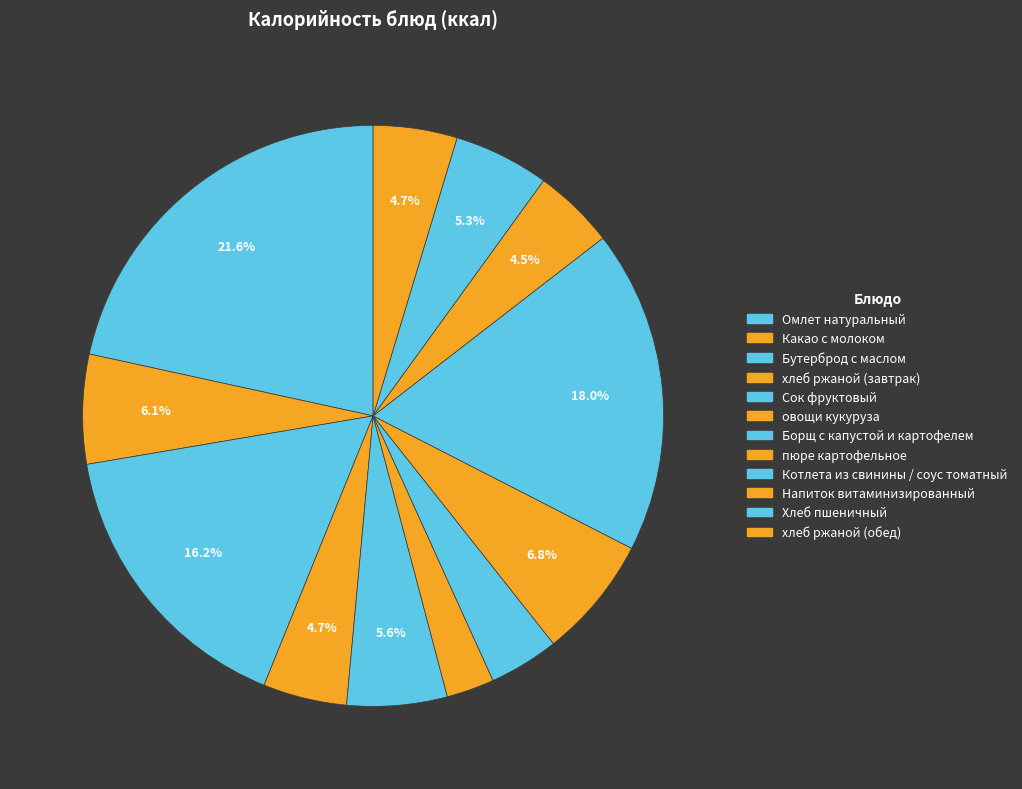

How many slices are in this pie chart?

12